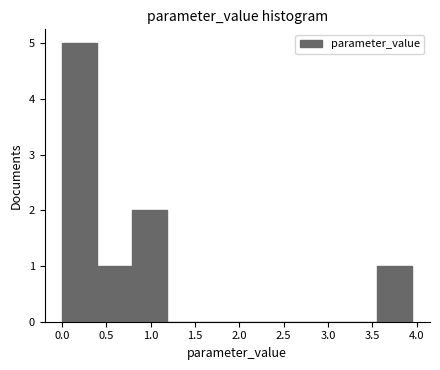

Which range on the x-axis has the tallest bar?

0.00 to 0.40